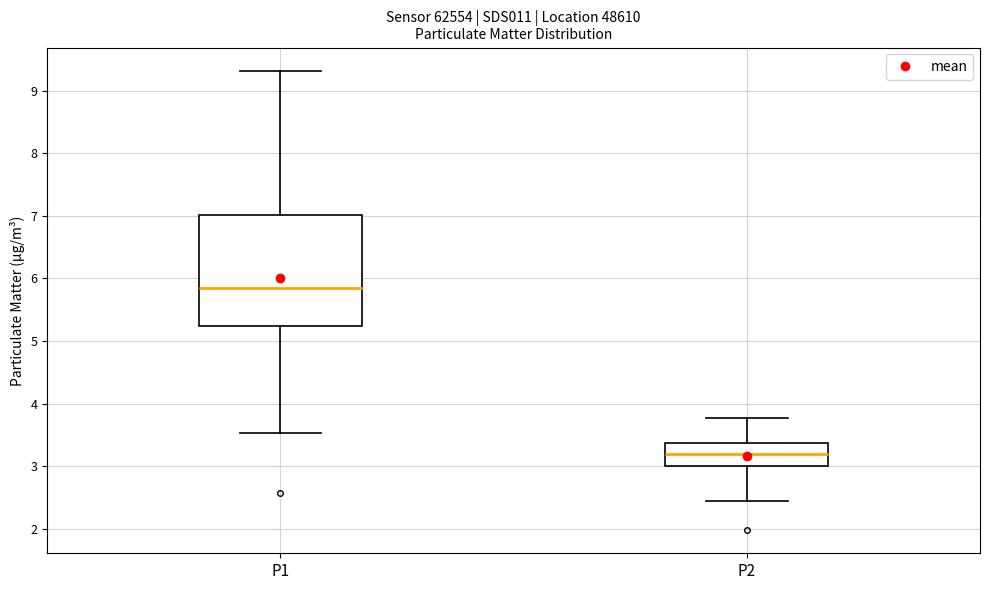

Reading left to right, read every box against the y-axis: the position of its median line, the range the box covers, and the ends of its whiskers. The values are not printed on the chart, so give them approximately, as read against the axis.

P1: median 5.9, box 5.2 to 7.0, whiskers 3.5 to 9.3
P2: median 3.2, box 3.0 to 3.4, whiskers 2.5 to 3.8